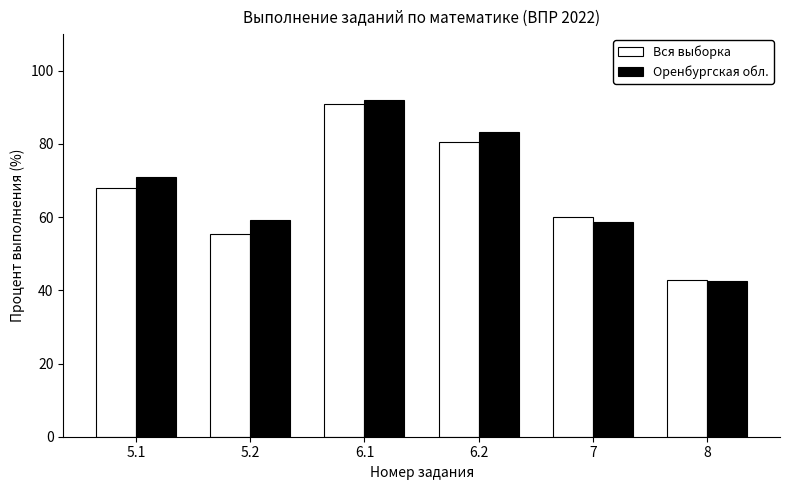

Where does the Вся выборка series first go above 68?

5.1